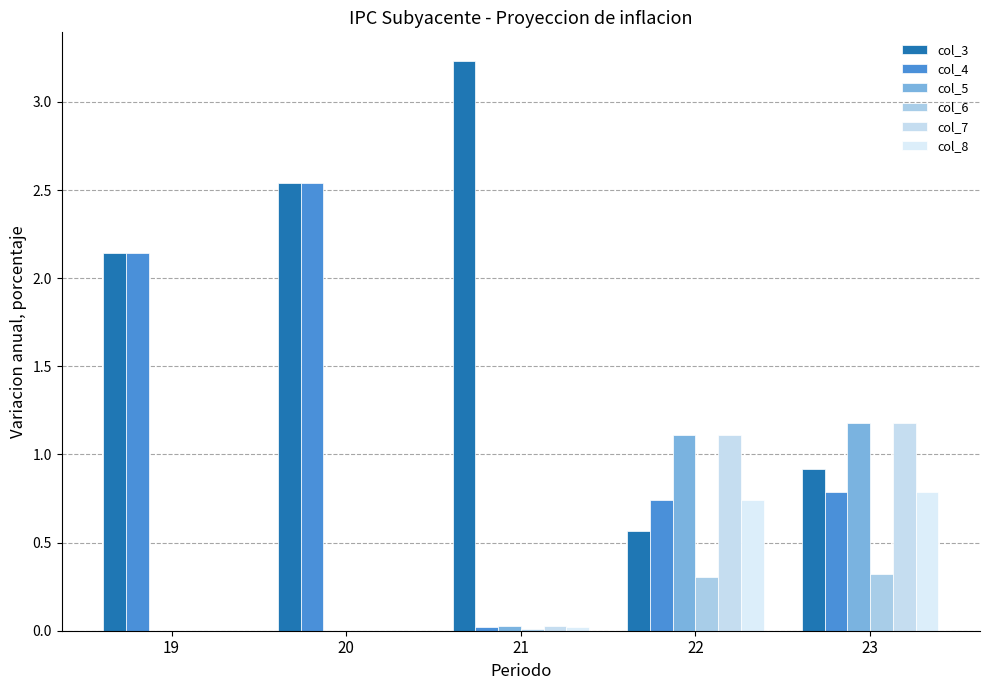

Does the chart contain stacked bars?

No